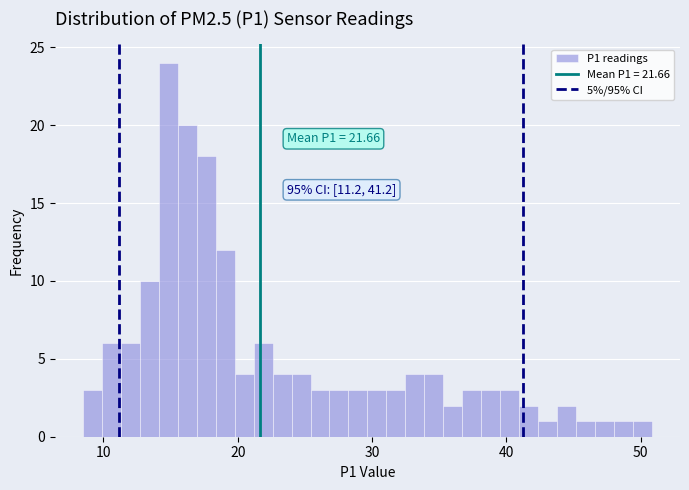

Read against the x-axis, roughly where is the centre of the tallest bar?

15